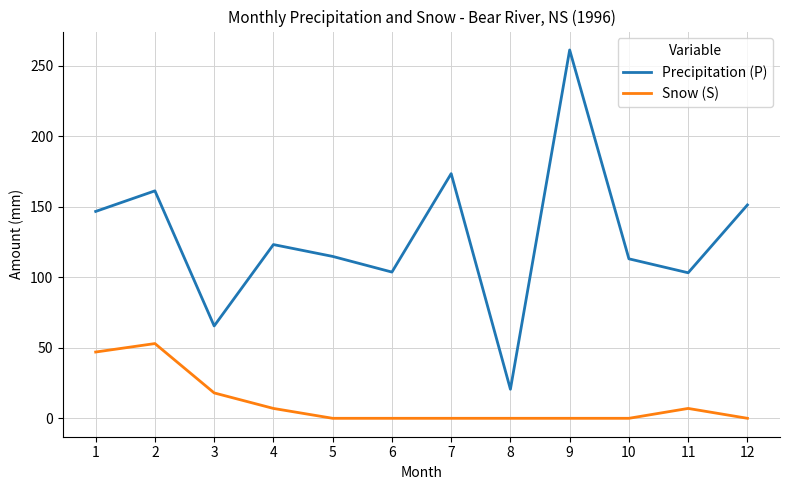

Which series has the largest range (max minus min)?

Precipitation (P)